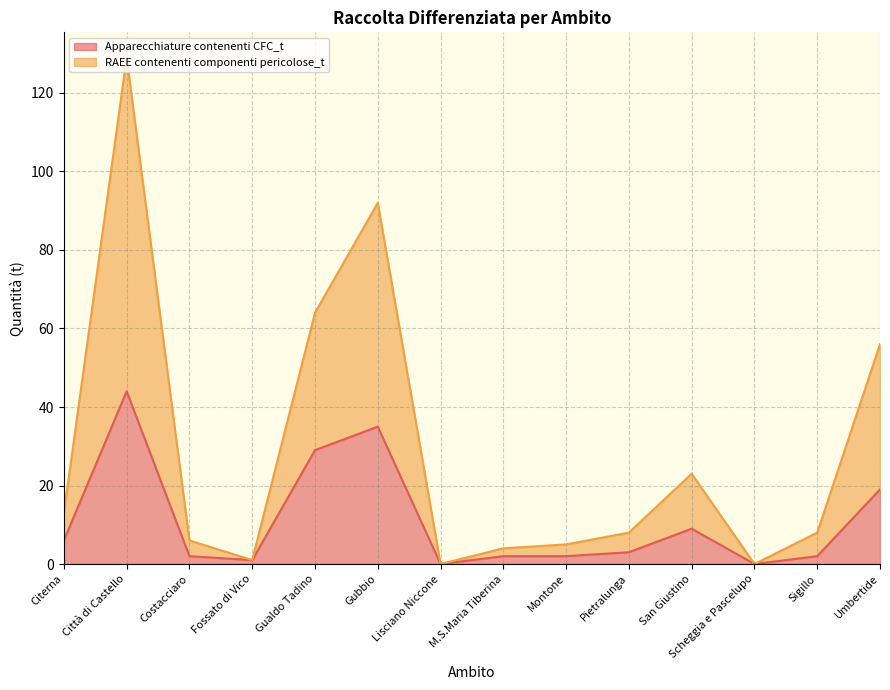

What is the difference between the second highest and minimum values in the RAEE contenenti componenti pericolose_t series?

92